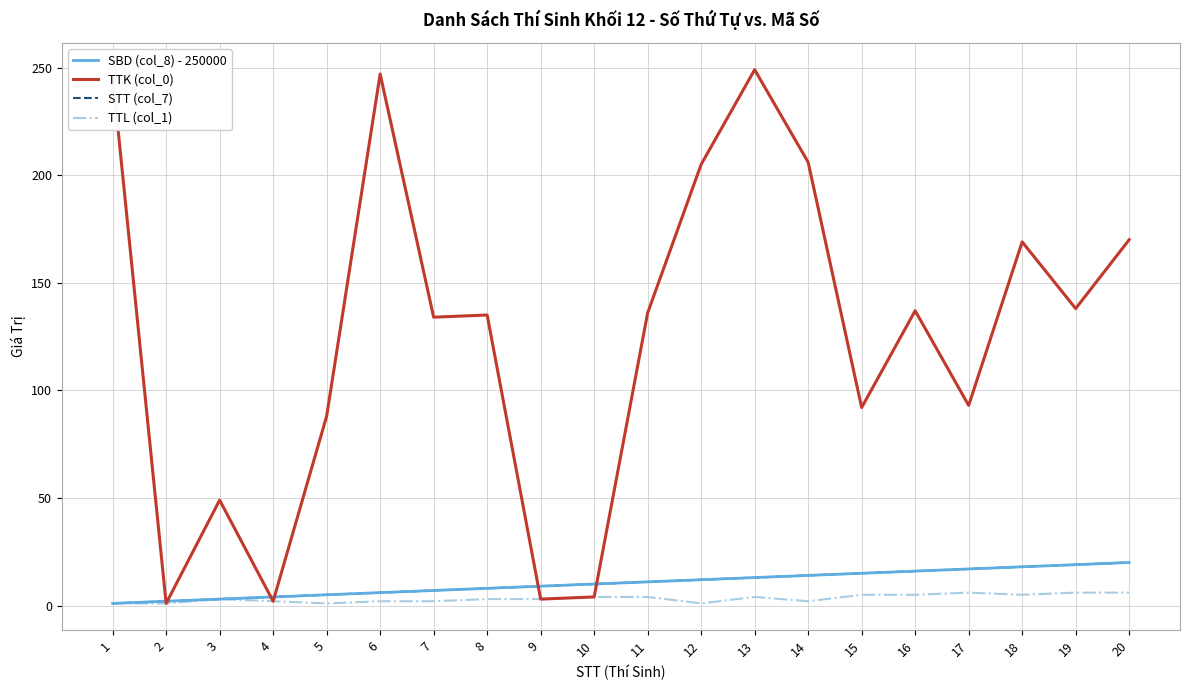

Does the chart have visible grid lines?

Yes